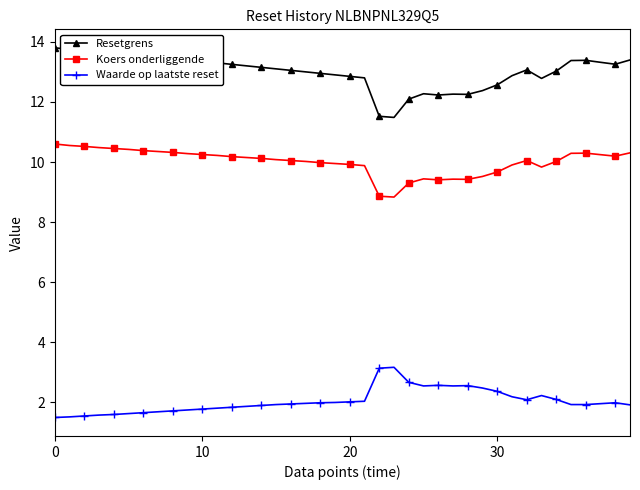

What is the difference between the maximum and minimum values in the Resetgrens series?

2.3